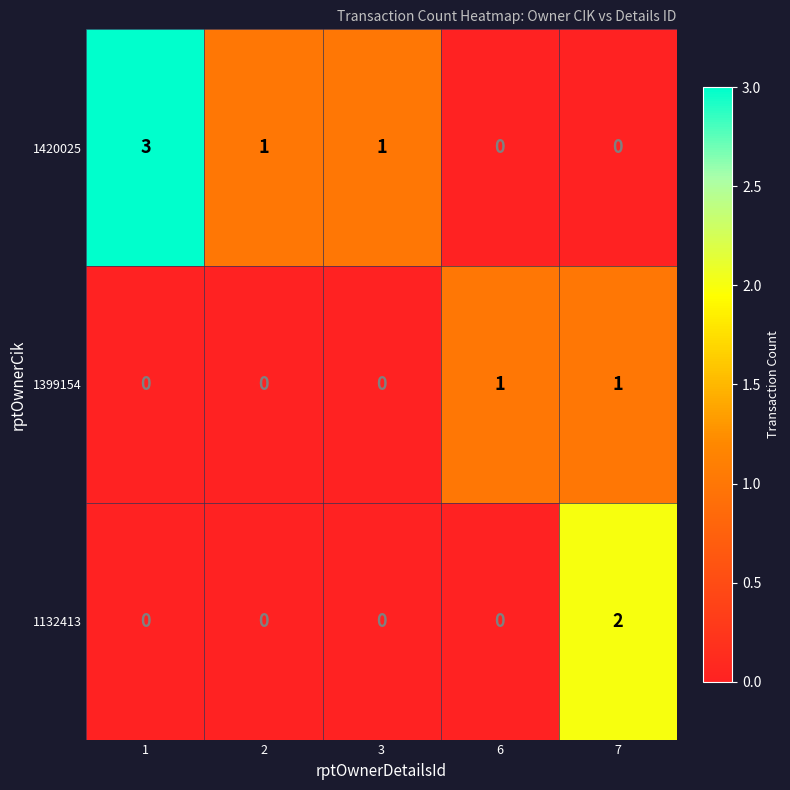

Which series changed the most between 1 and 7?

1420025